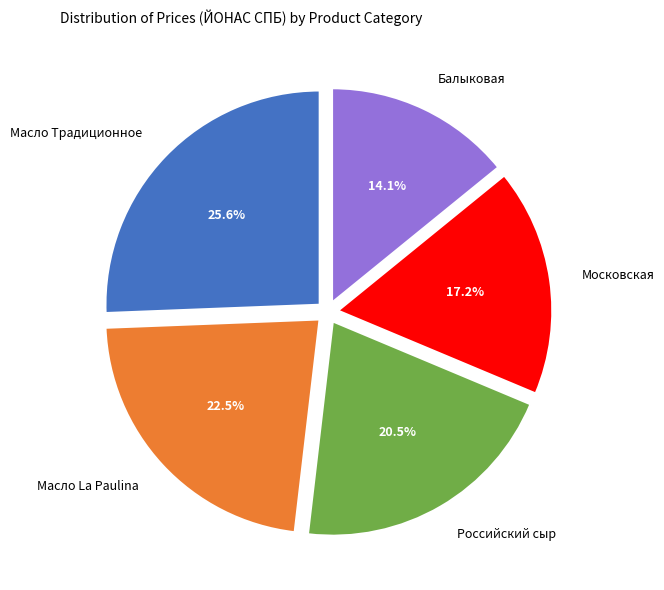

Approximately how many times larger is the value at Московская compared to Российский сыр?

0.8